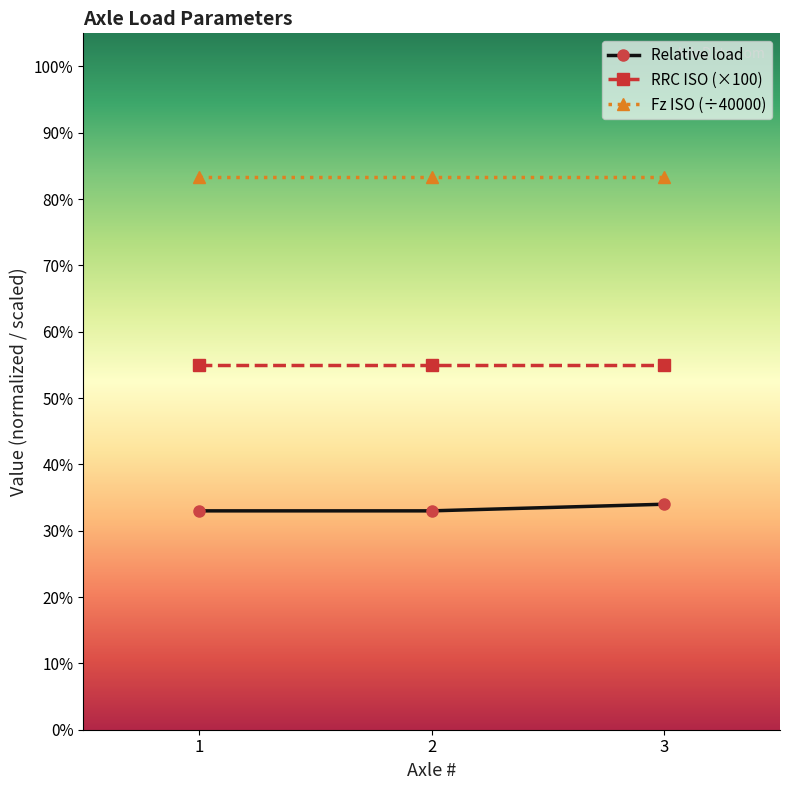

At 1, list the series in order from largest to smallest.

Fz ISO (÷40000), RRC ISO (×100), Relative load